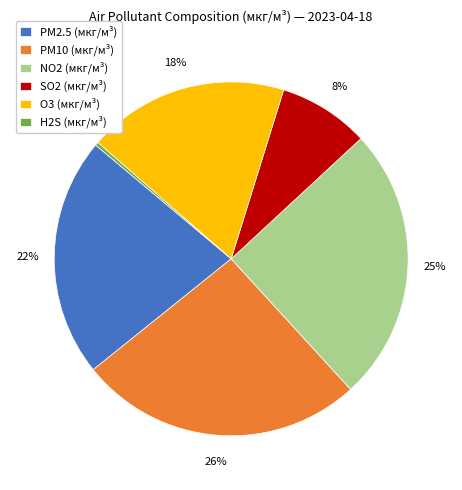

Does any single category account for the majority?

No